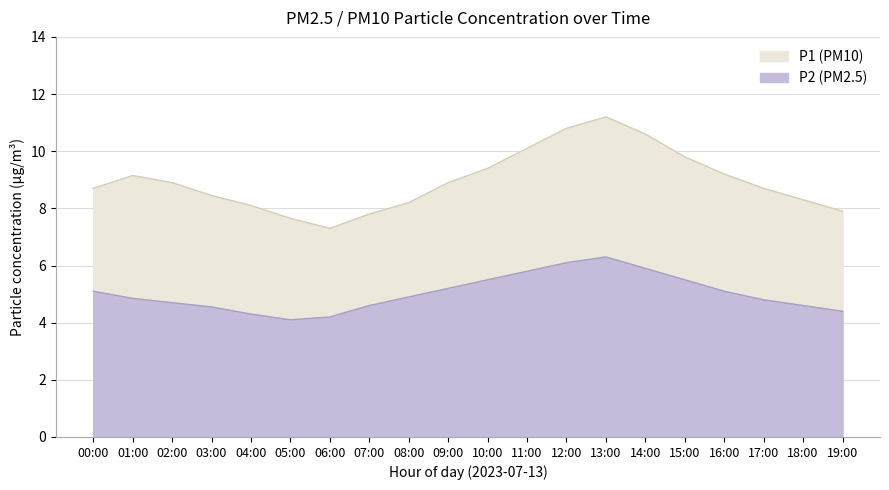

Rank the categories by P1 value from lowest to highest.

06:00, 05:00, 07:00, 19:00, 04:00, 08:00, 18:00, 03:00, 00:00, 17:00, 02:00, 09:00, 01:00, 16:00, 10:00, 15:00, 11:00, 14:00, 12:00, 13:00